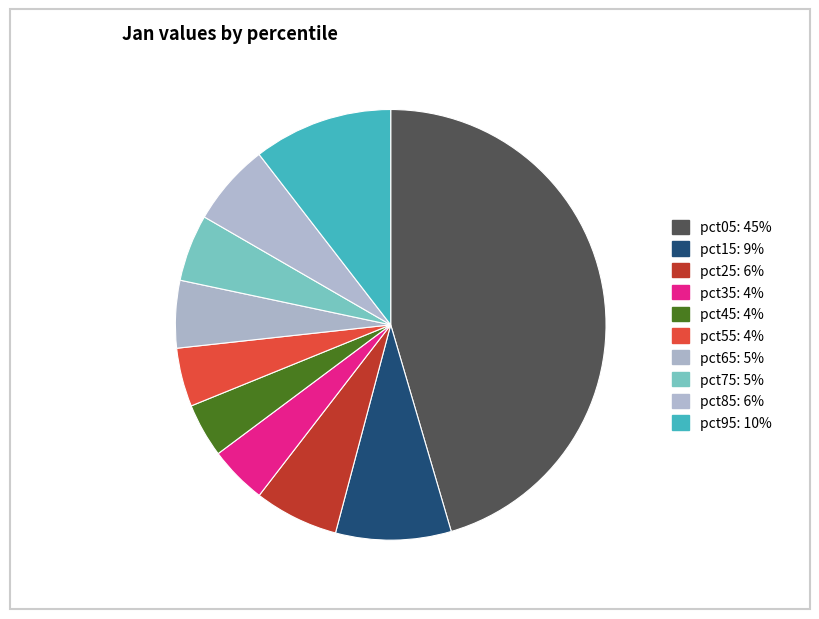

True or false: pct25 accounts for 12% of the total.

False